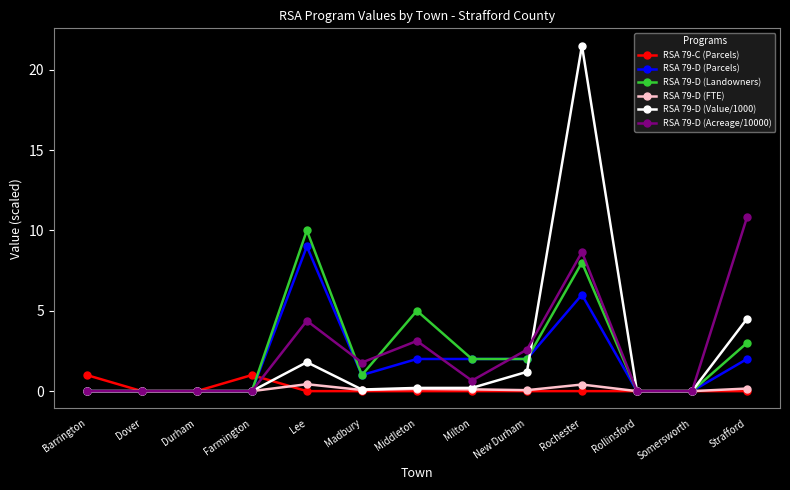

What is the greatest value displayed?

21.5